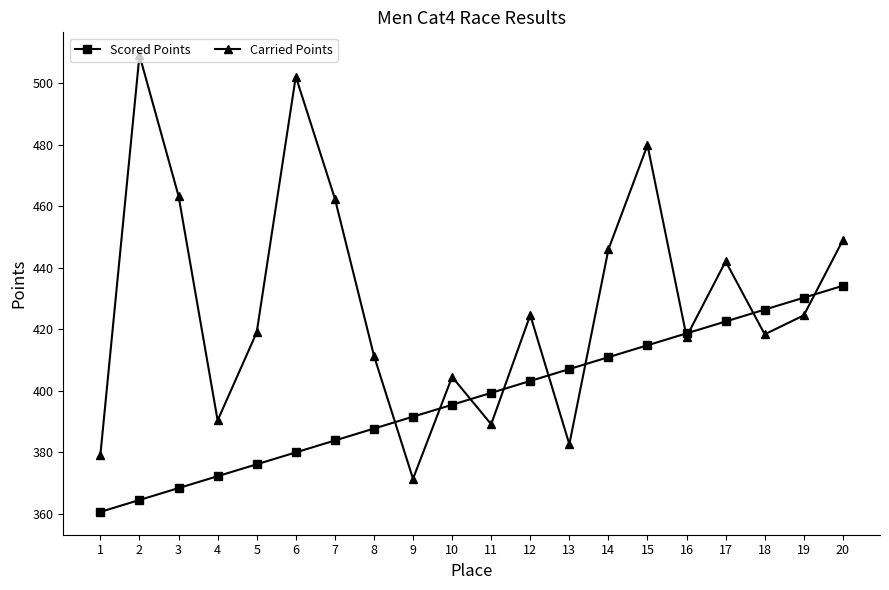

What is the difference between the second highest and second lowest values in the Scored Points series?

65.8